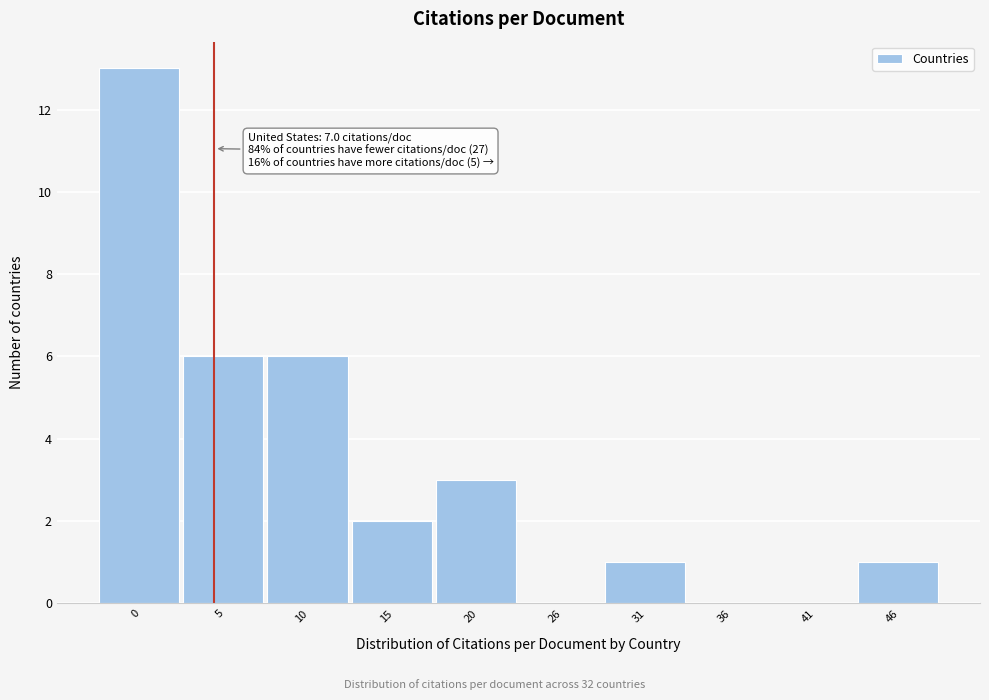

Reading right to left, extract all data points from this chart.

46=1	41=0	36=0	31=1	26=0	20=3	15=2	10=6	5=6	0=13